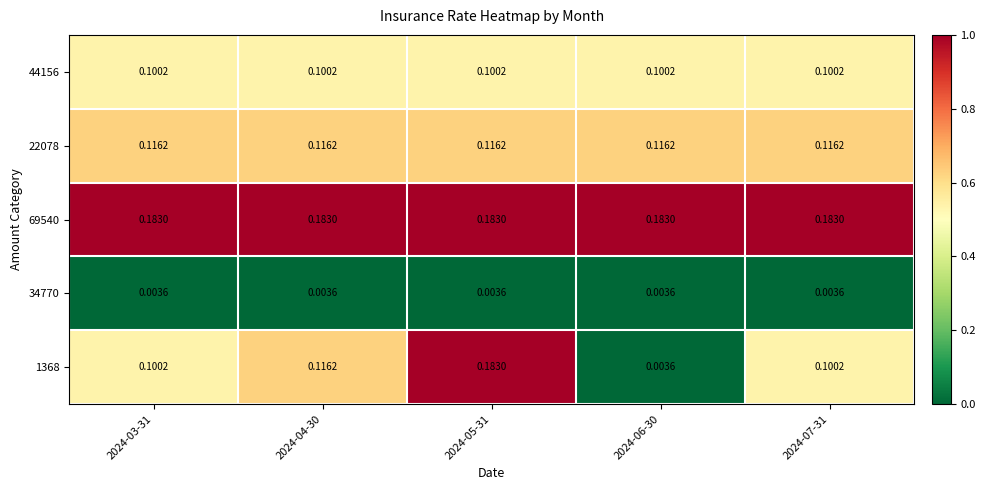

Is the value of 1368 at 2024-03-31 greater than the value of 69540 at 2024-03-31?

No